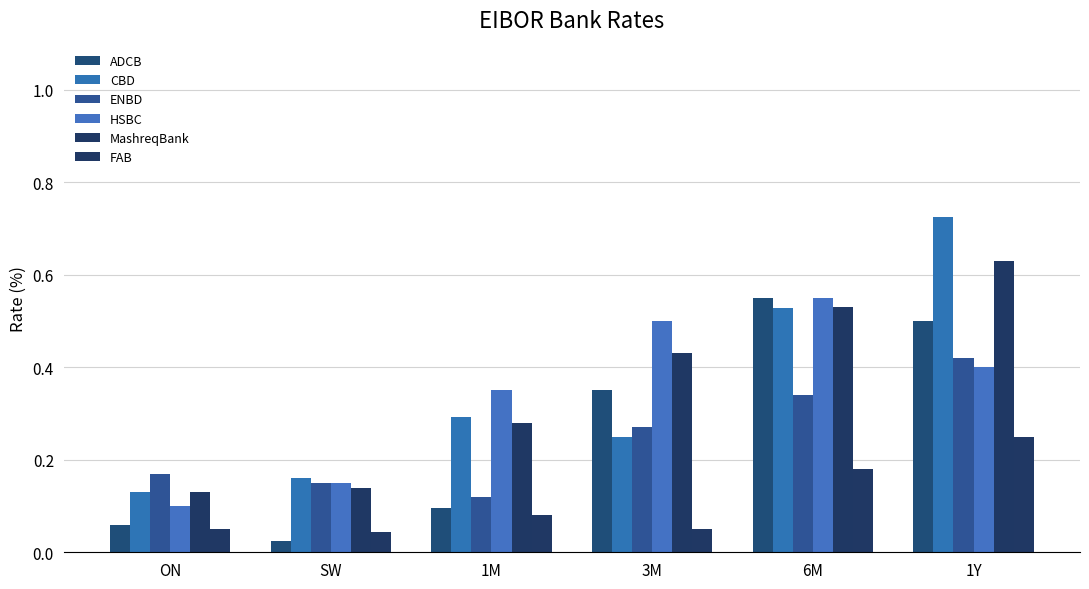

Reading left to right, what are all the values shown in this chart?

ADCB: 0.1	0.0	0.1	0.3	0.6	0.5
CBD: 0.1	0.2	0.3	0.2	0.5	0.7
ENBD: 0.2	0.1	0.1	0.3	0.3	0.4
HSBC: 0.1	0.1	0.3	0.5	0.6	0.4
MashreqBank: 0.1	0.1	0.3	0.4	0.5	0.6
FAB: 0.1	0.0	0.1	0.1	0.2	0.2